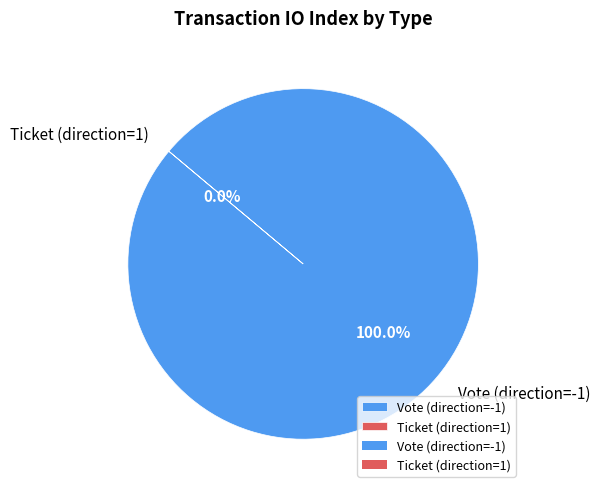

Which category has the smallest portion of the pie?

Ticket (direction=1)